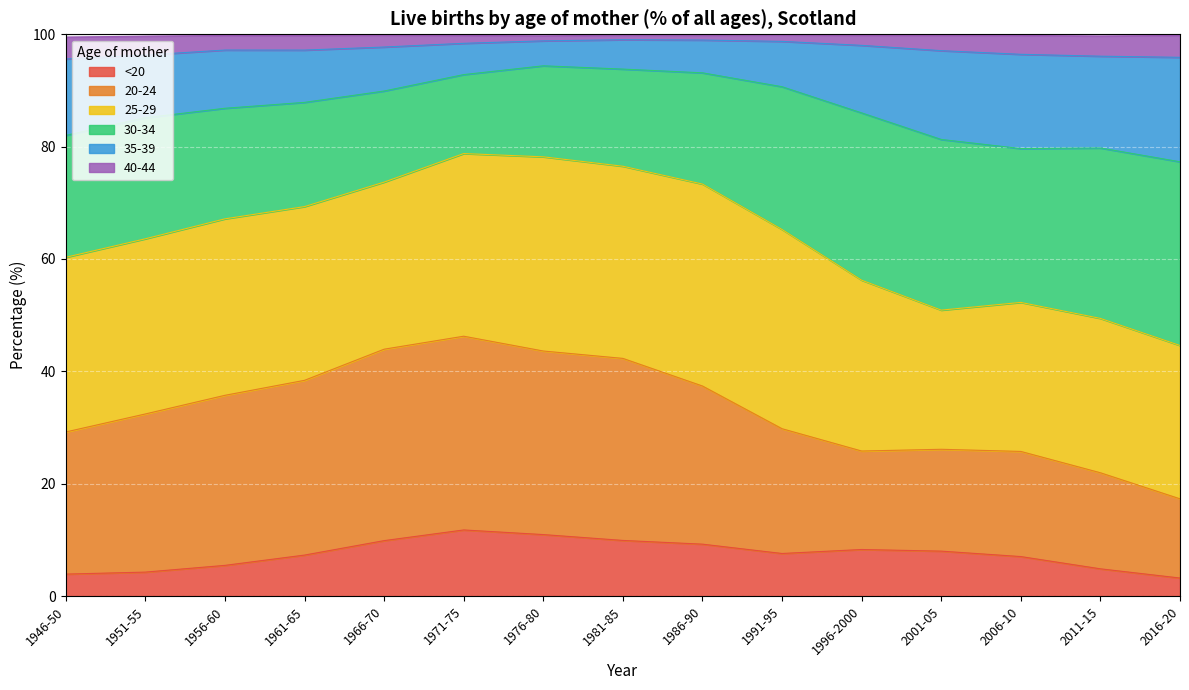

What is the total value across all series at 1956-60?

99.8